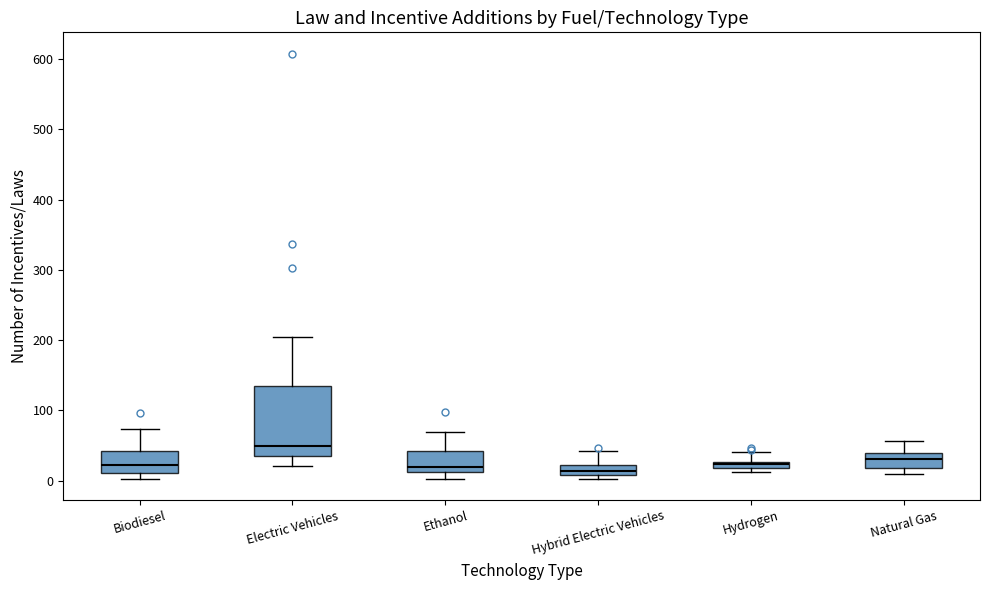

Which box is the tallest, from its lower edge to its upper edge?

Electric Vehicles